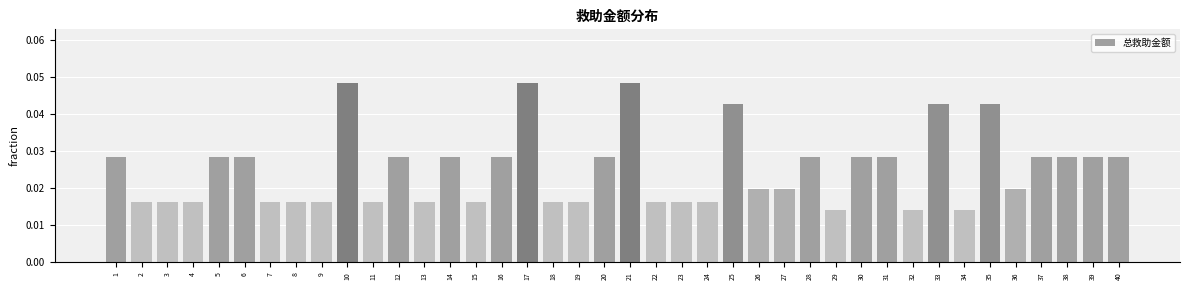

What is the sum of all values?

1.0